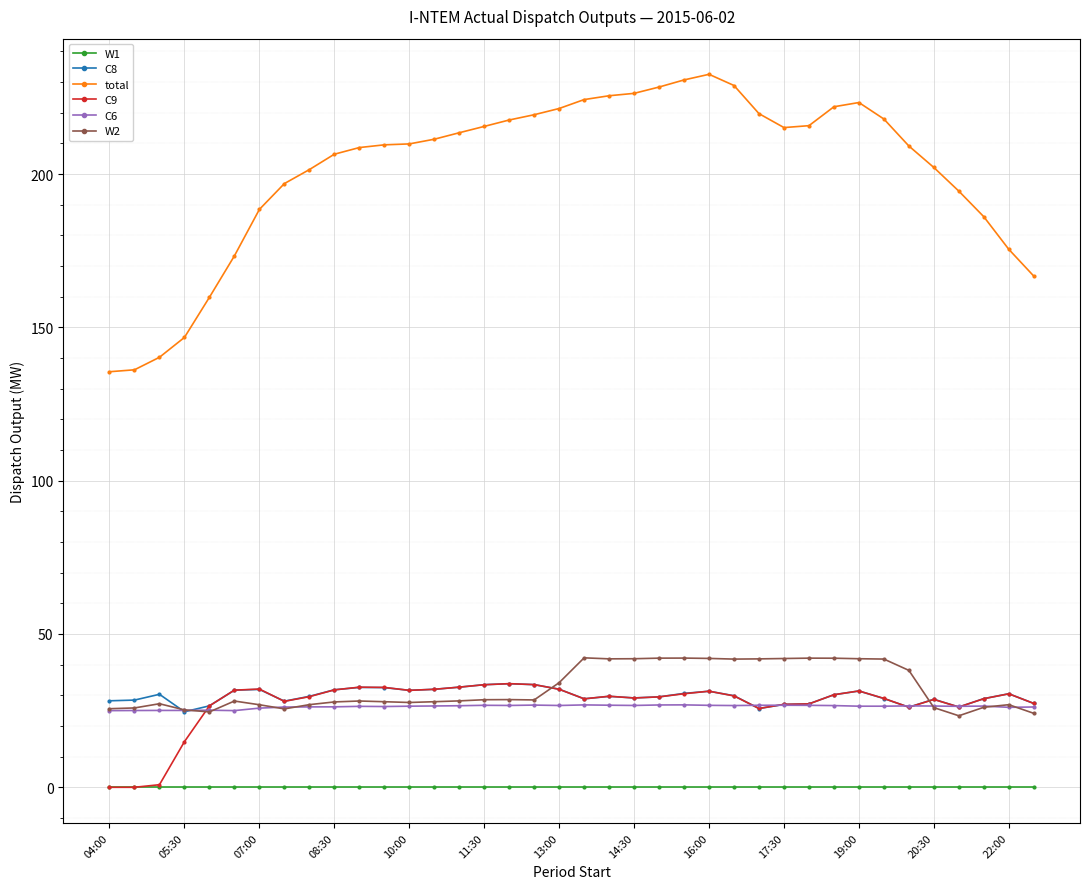

What is the value of the C6 point at the 3rd from the left?

25.1